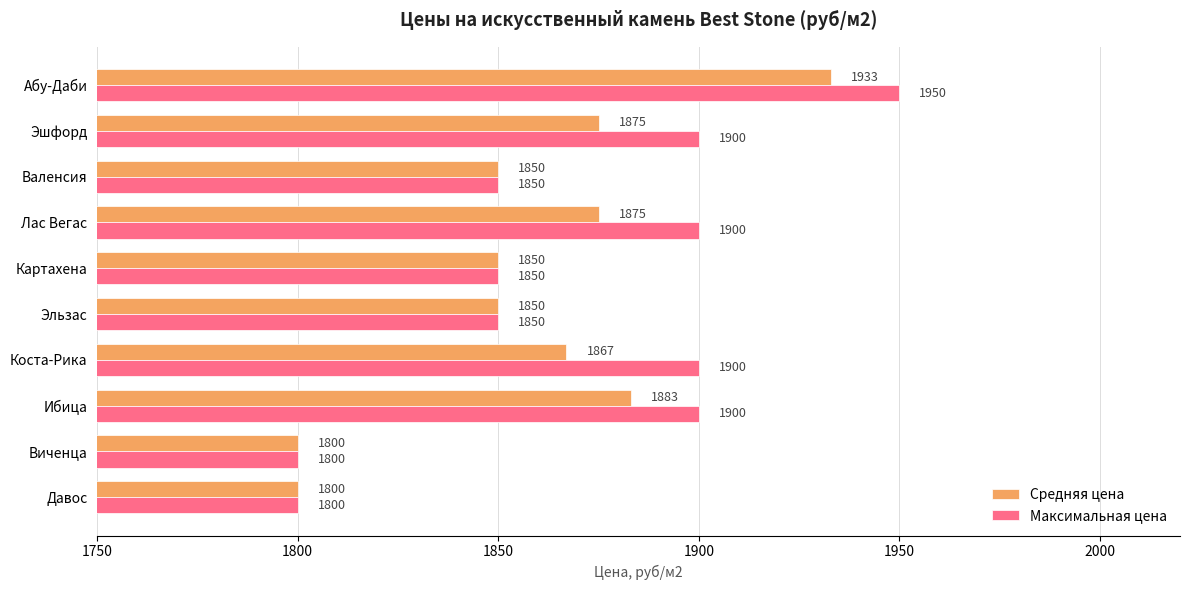

The Максимальная цена series shows 1900 at Лас Вегас. True or false?

True